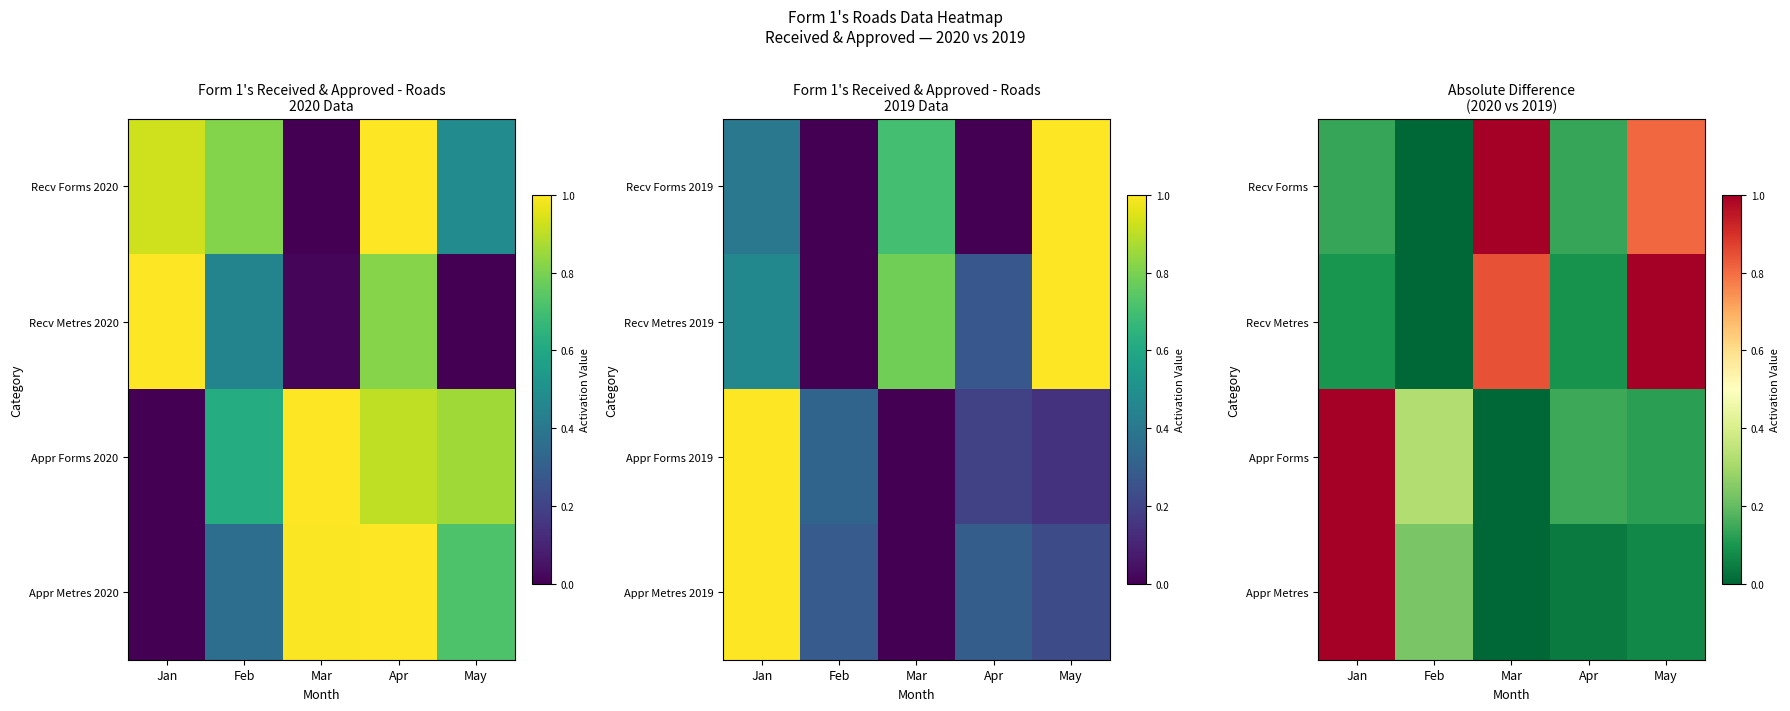

True or false: Recv Metres has a value of 0.1 at Apr.

True